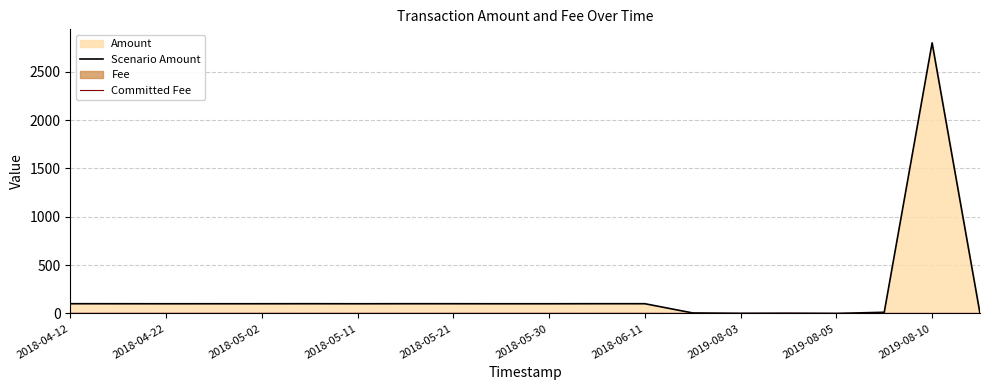

Which category has the highest value across all series?

2019-08-10